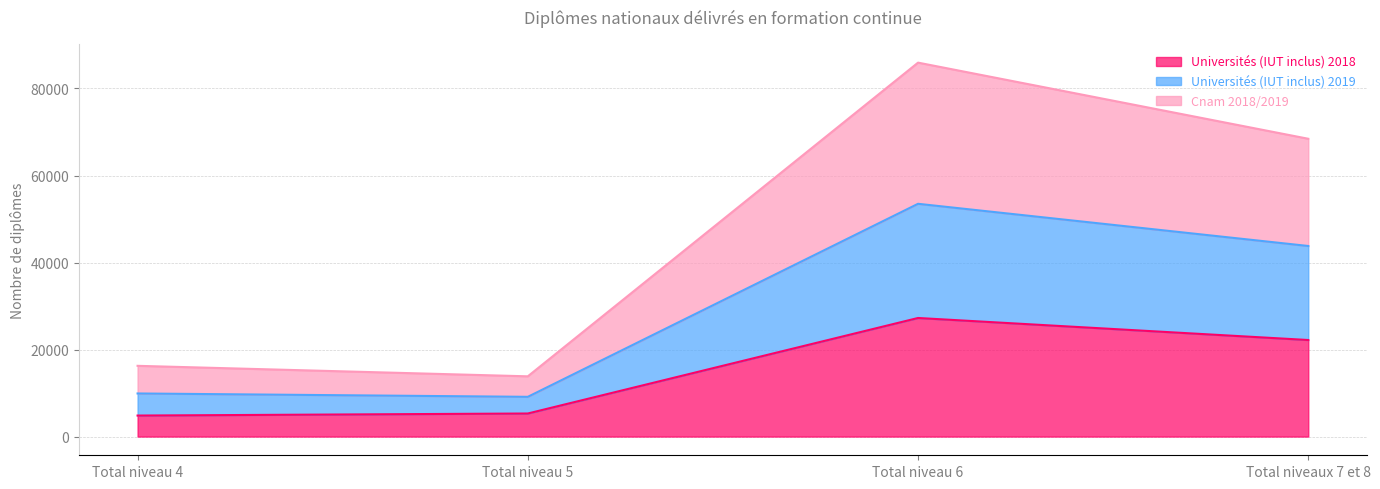

What is the total value across all series at Total niveau 5?

13849